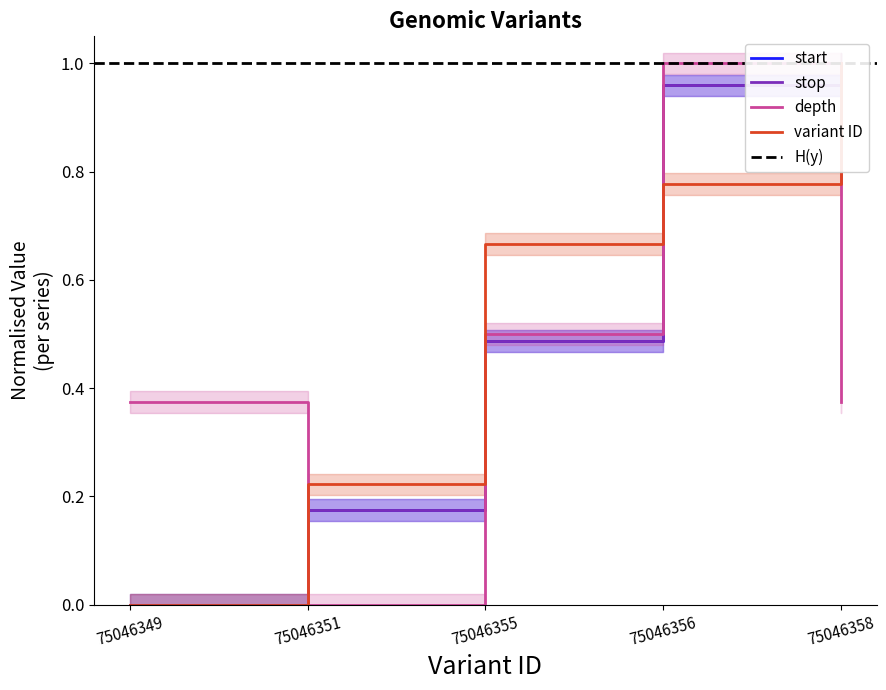

Which series has the largest total across all categories?

variant ID